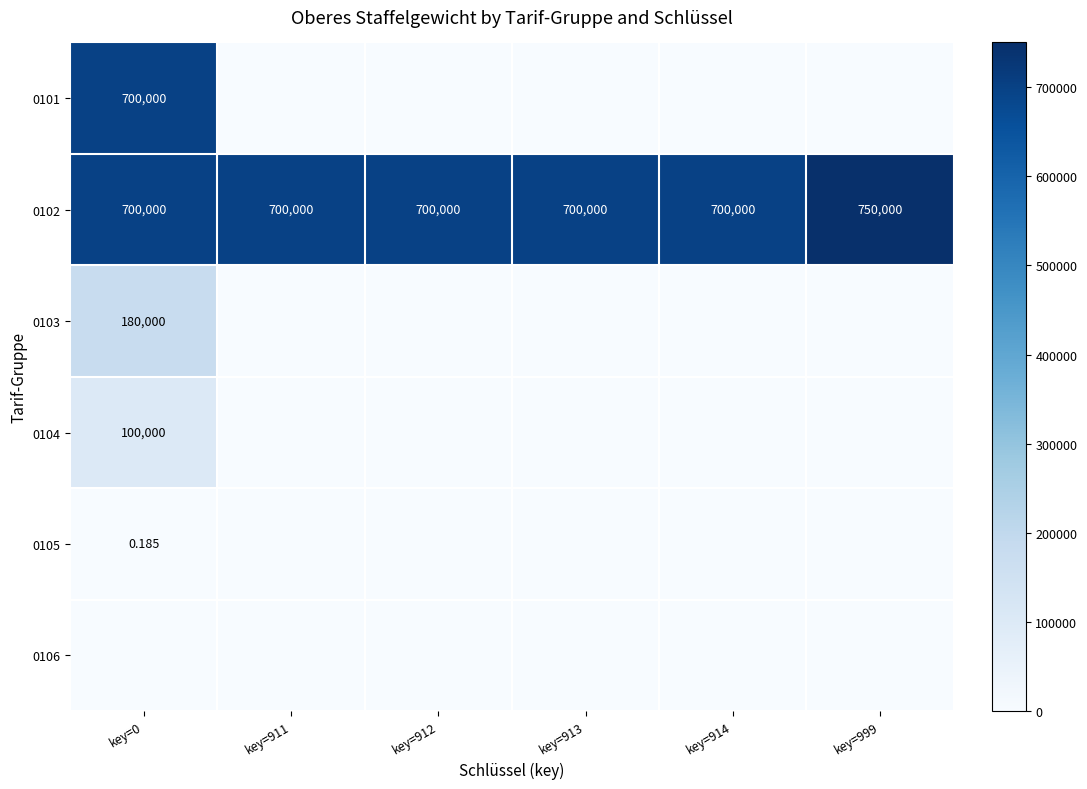

The 0101 series shows 284057.9 at key=913. True or false?

False